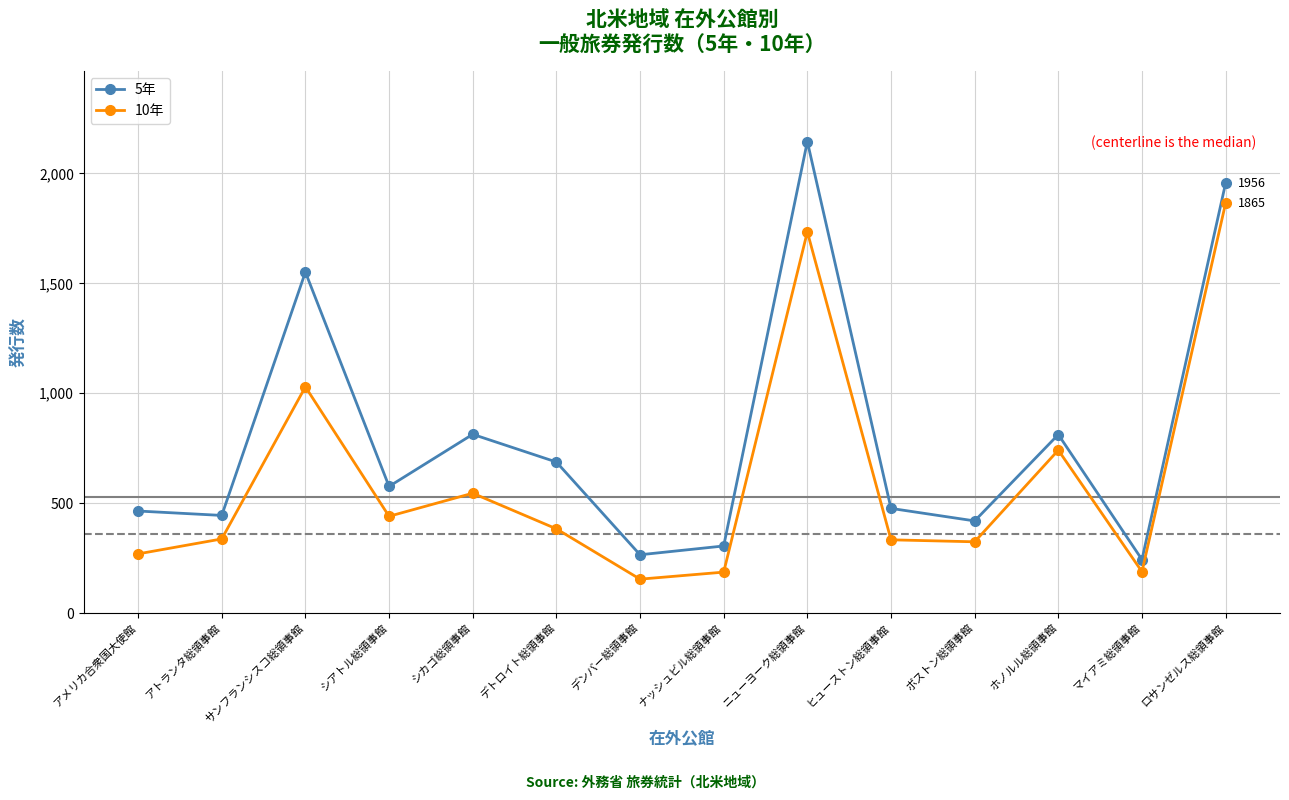

At how many categories does at least one series exceed 631?

6